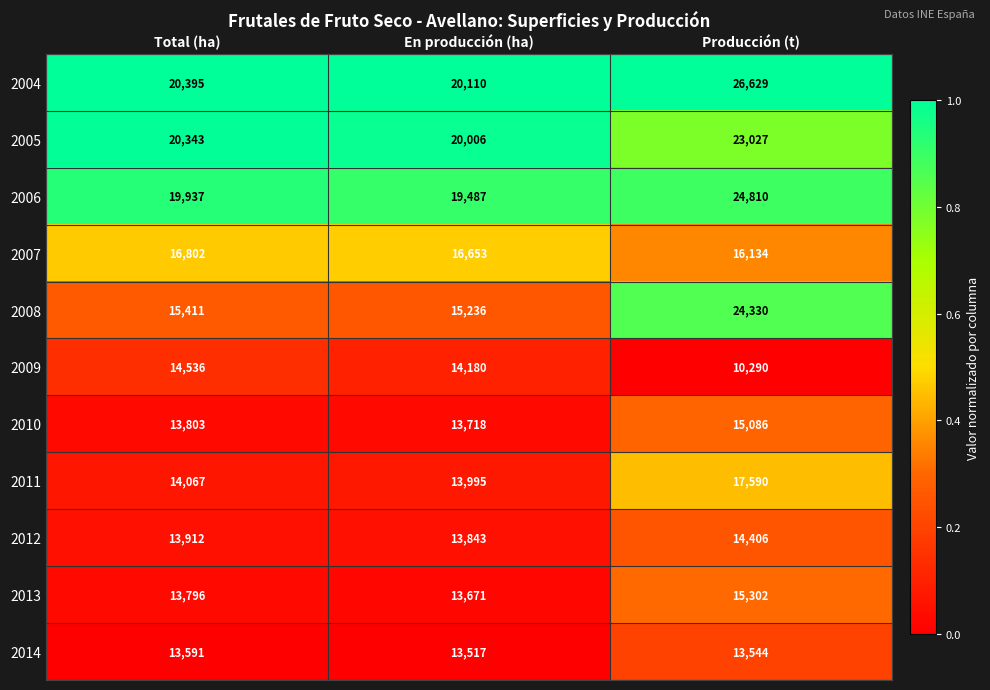

Which series has the largest total across all categories?

2004